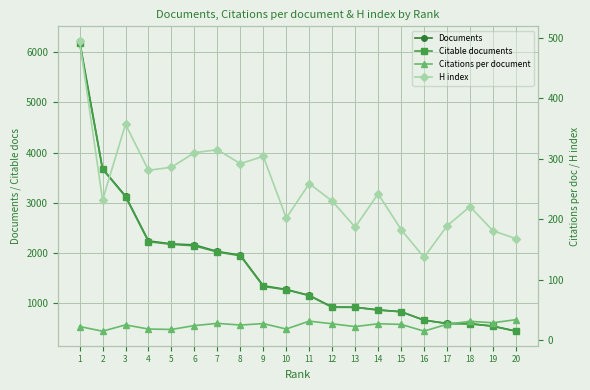

What is the difference between the Citable documents values at 16 and 10?

606.0